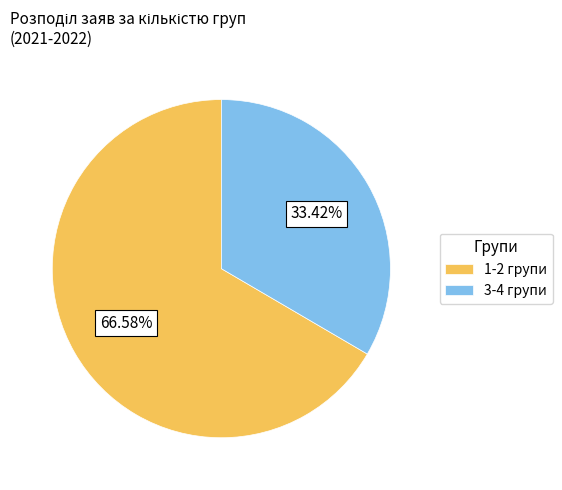

Rank the categories by value from lowest to highest.

3-4 групи, 1-2 групи